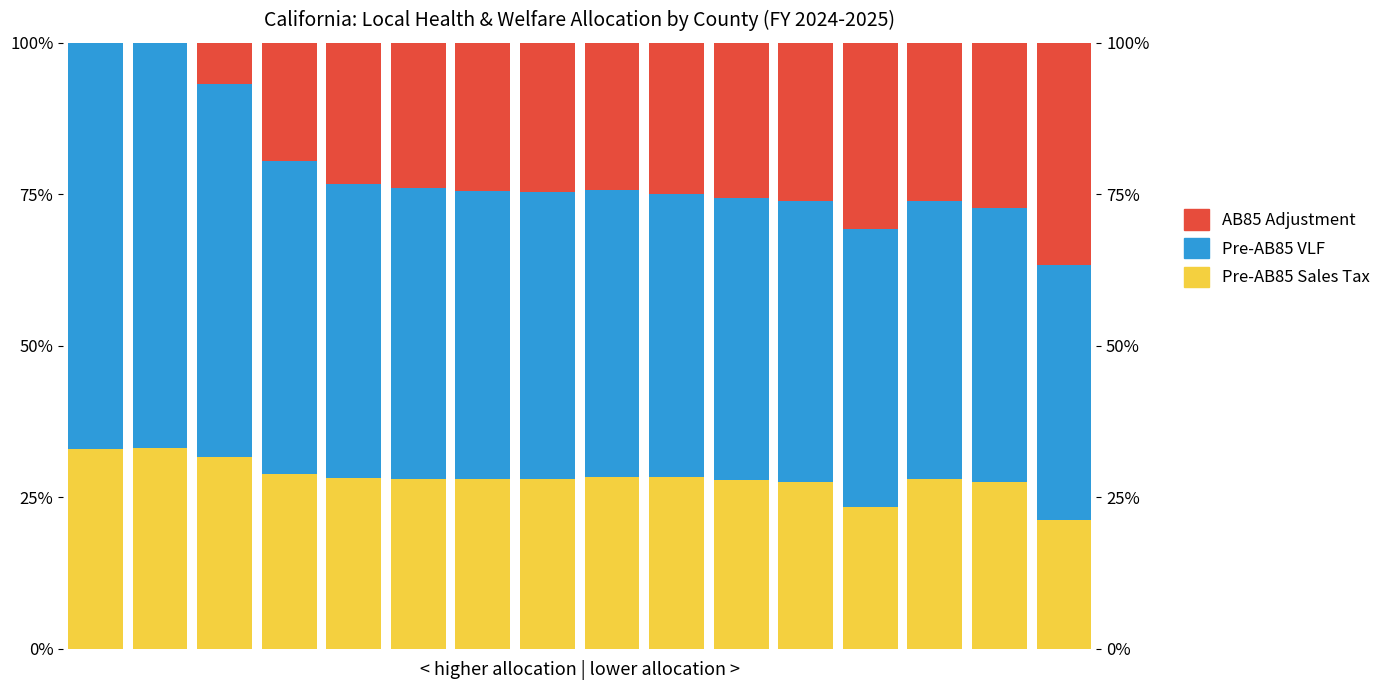

Reading left to right, list all the values displayed in this chart.

Pre-AB85 Health Sales Tax: 0.3	0.3	0.3	0.3	0.3	0.3	0.3	0.3	0.3	0.3	0.3	0.3	0.2	0.3	0.3	0.2
Pre-AB85 Vehicle License Fees: 0.7	0.7	0.6	0.5	0.5	0.5	0.5	0.5	0.5	0.5	0.5	0.5	0.5	0.5	0.5	0.4
AB85 Adjustment Contribution: 0.0	0.0	0.1	0.2	0.2	0.2	0.2	0.2	0.2	0.2	0.3	0.3	0.3	0.3	0.3	0.4